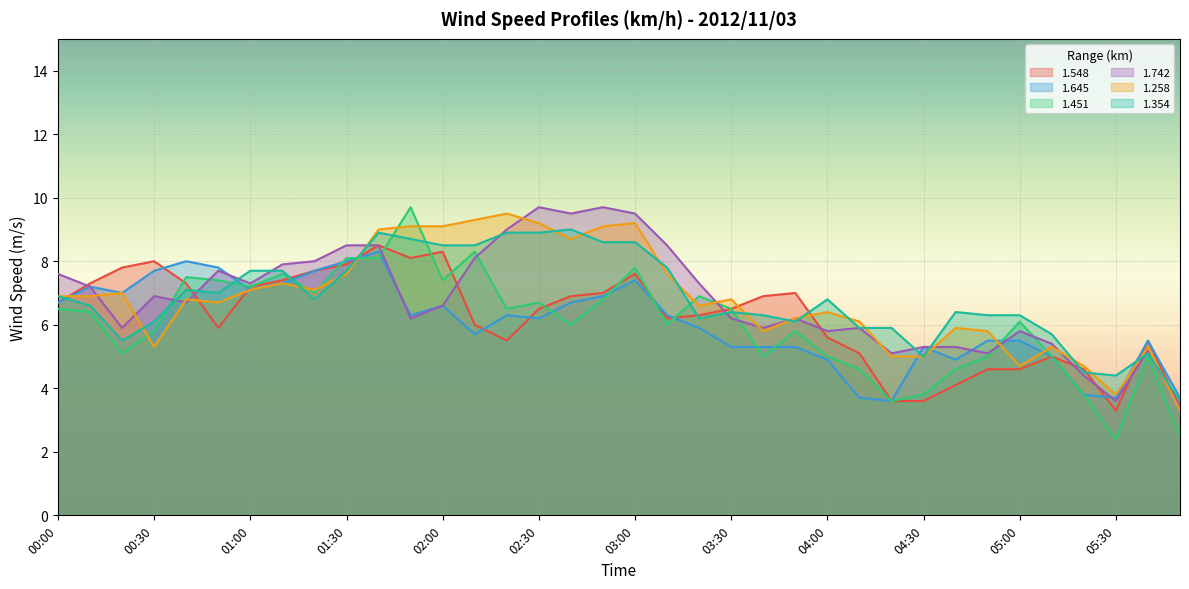

Which series changed the most between 02:50 and 03:40?

1.742